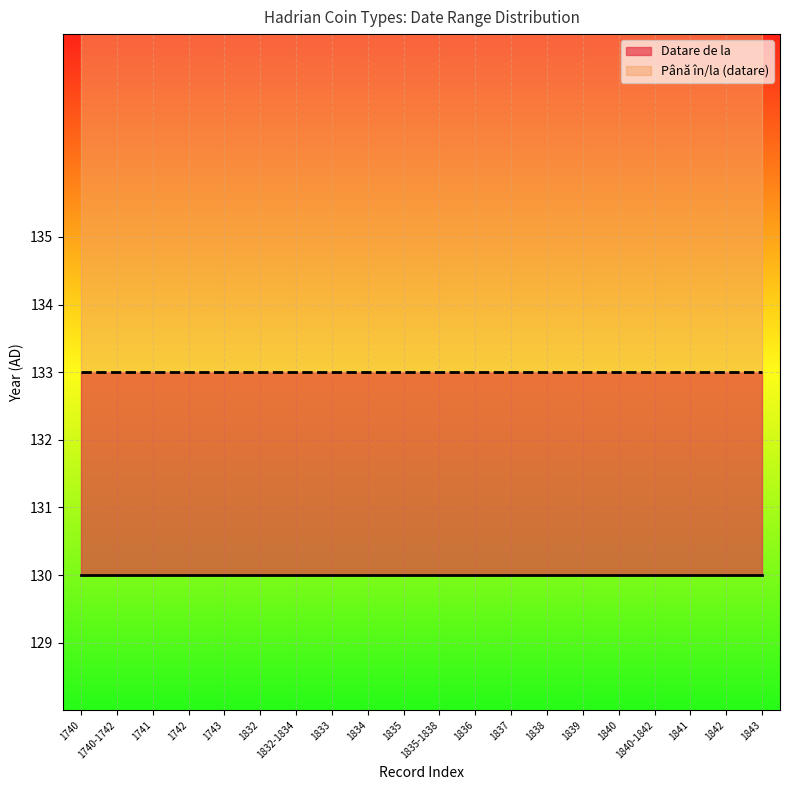

Which has a higher value, 1740 or 1841?

1740